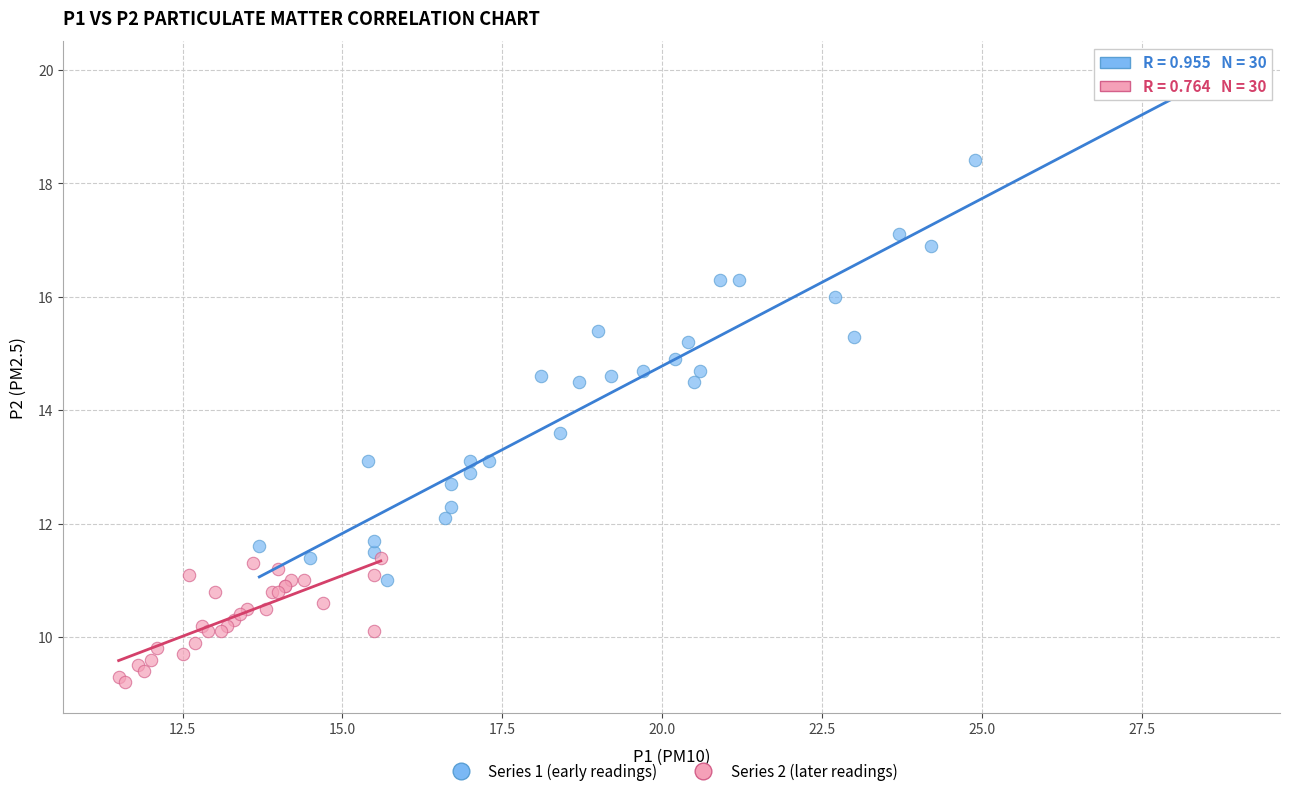

What are all the series names shown in the legend?

Series 1 (early readings), Series 2 (later readings)